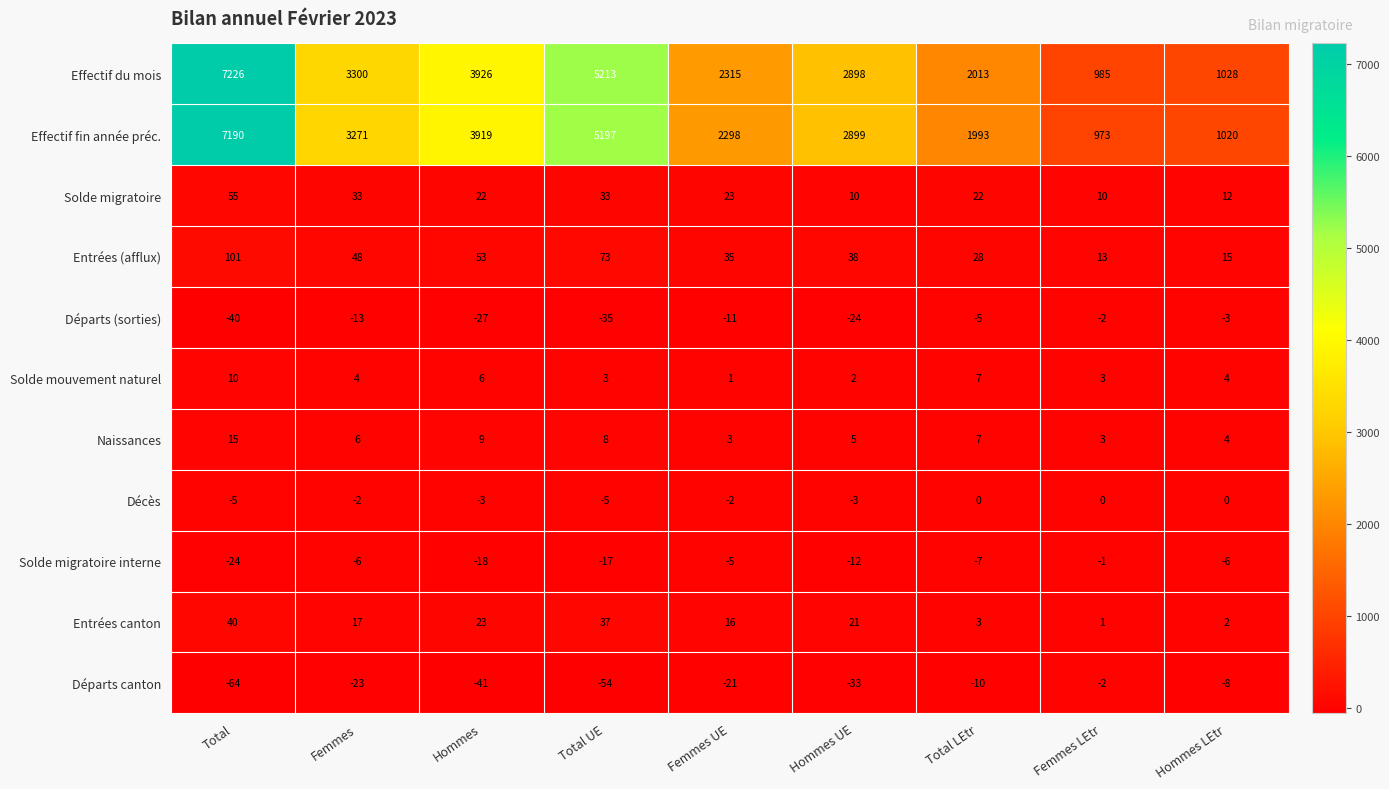

At which label is Entrées (afflux) closest to 57?

Hommes